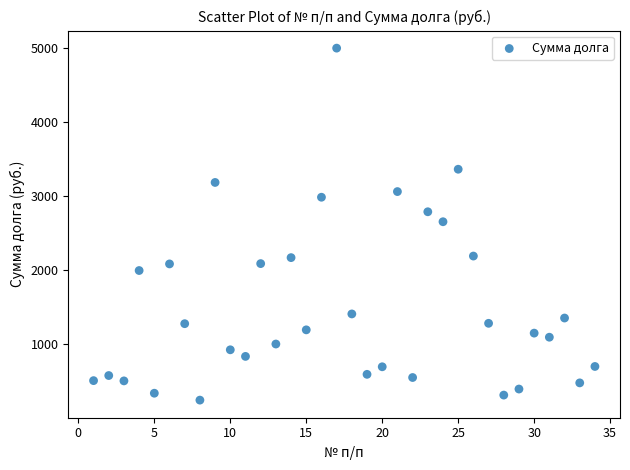

What is the range of Y values (max minus min)?

4755.7